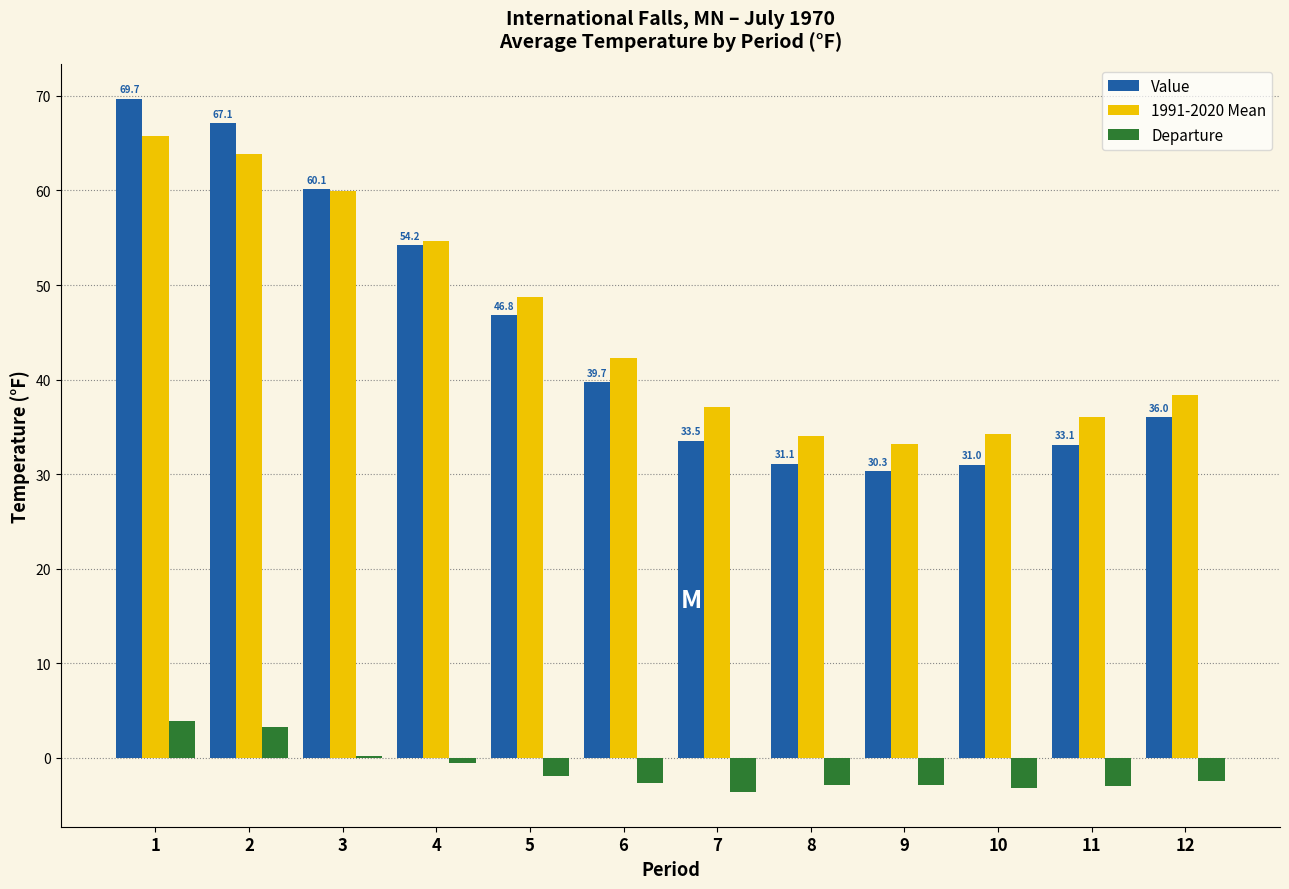

What is the total value across all series at 12?

72.0